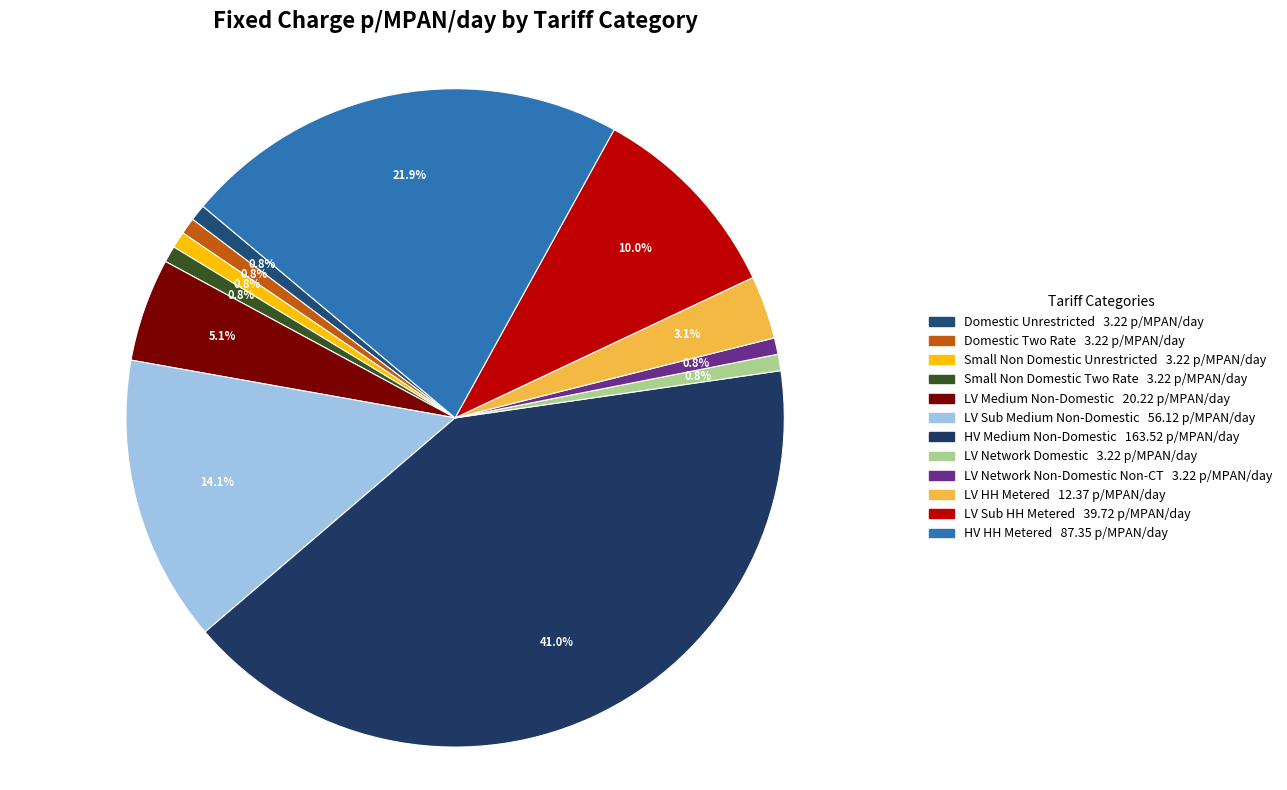

How many segments does this pie chart have?

12